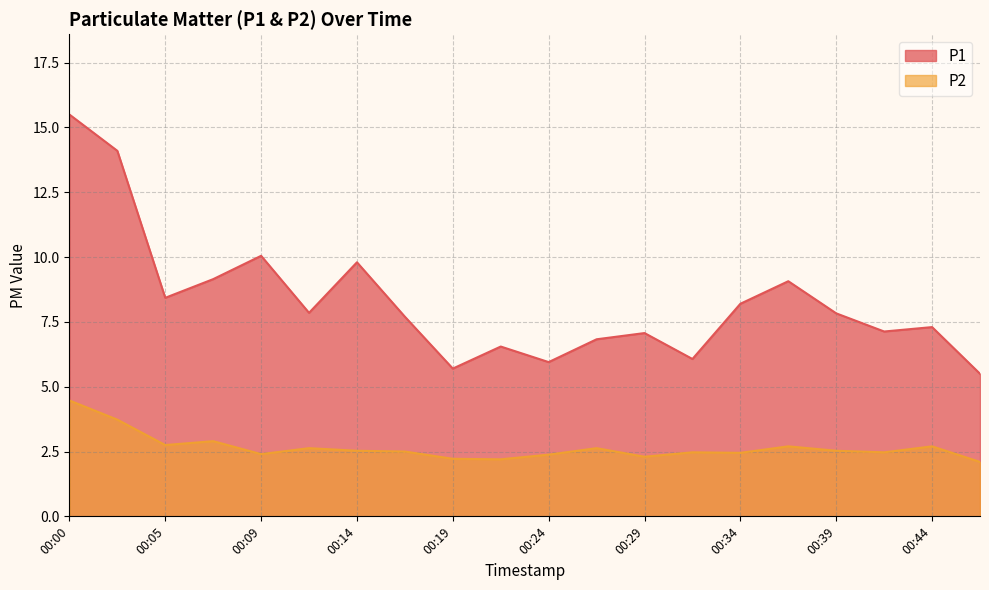

How many values in the P1 series are below 7?

6